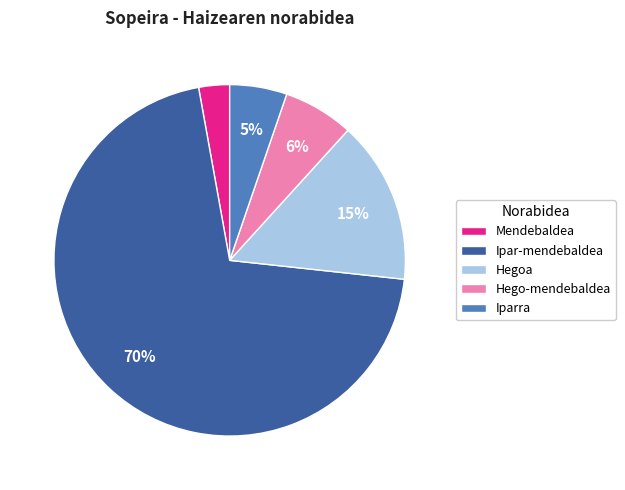

Between Hegoa and Ipar-mendebaldea, which is larger?

Ipar-mendebaldea